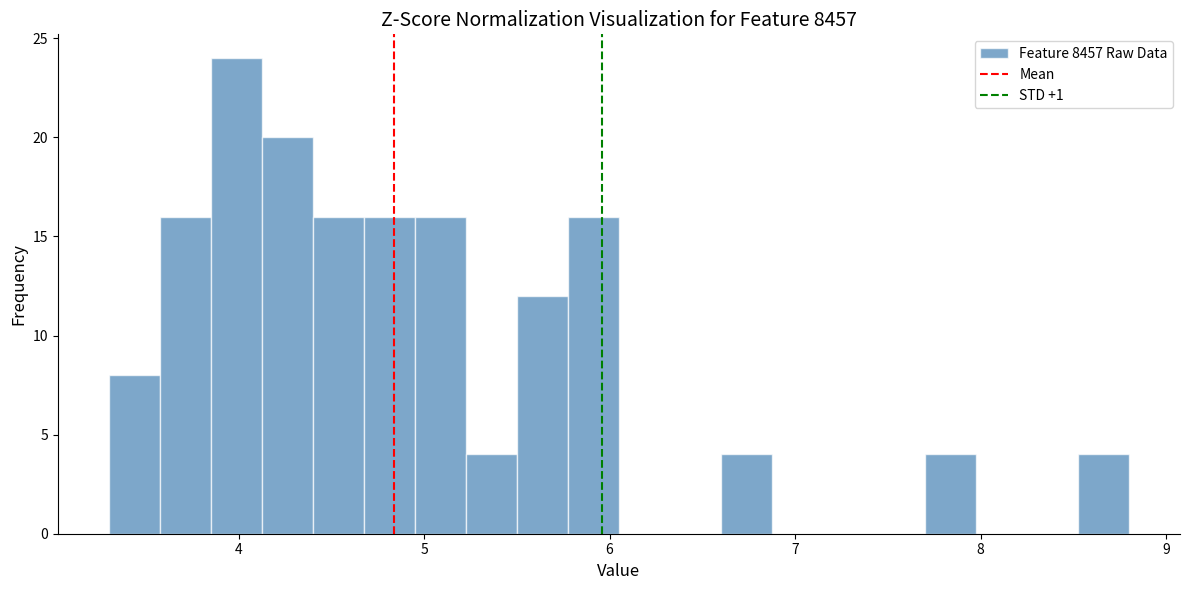

Read against the x-axis, roughly where is the centre of the tallest bar?

4.0